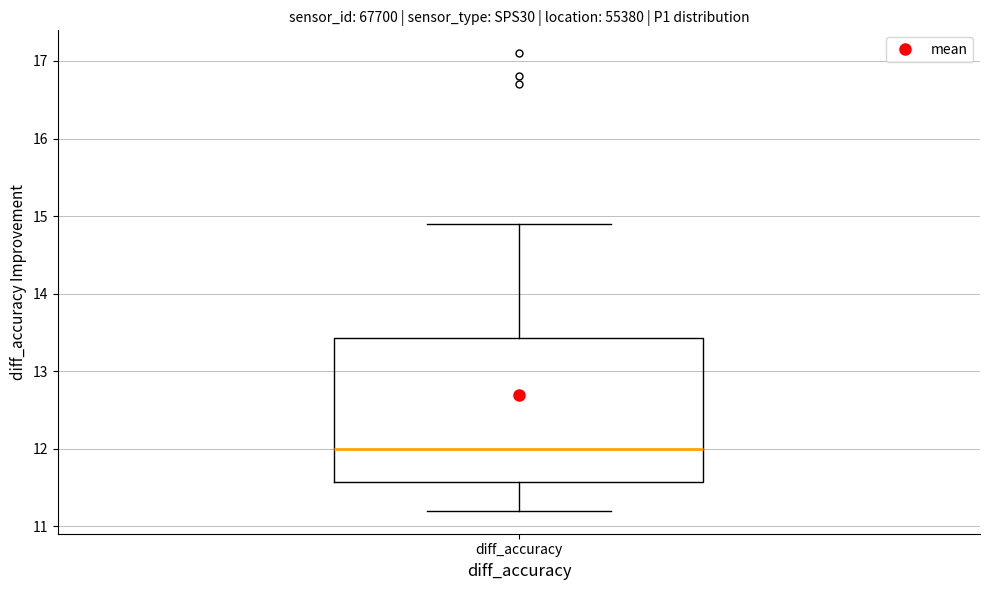

Read this box plot against the y-axis: the position of the median line, the range covered by the box, and the ends of both whiskers. The values are not printed on the chart, so give them approximately, as read against the axis.

median 12.0, box 11.6 to 13.4, whiskers 11.2 to 14.9